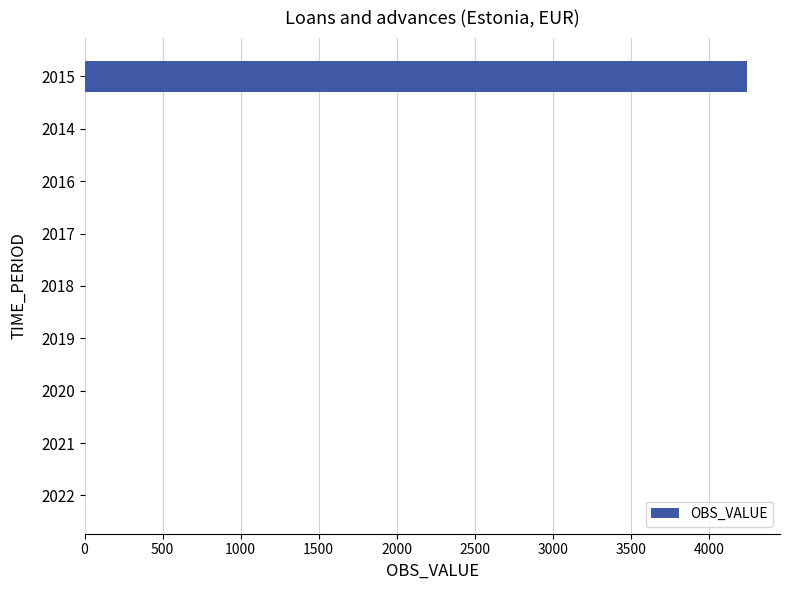

The chart shows a value of 2907 at 2016. True or false?

False